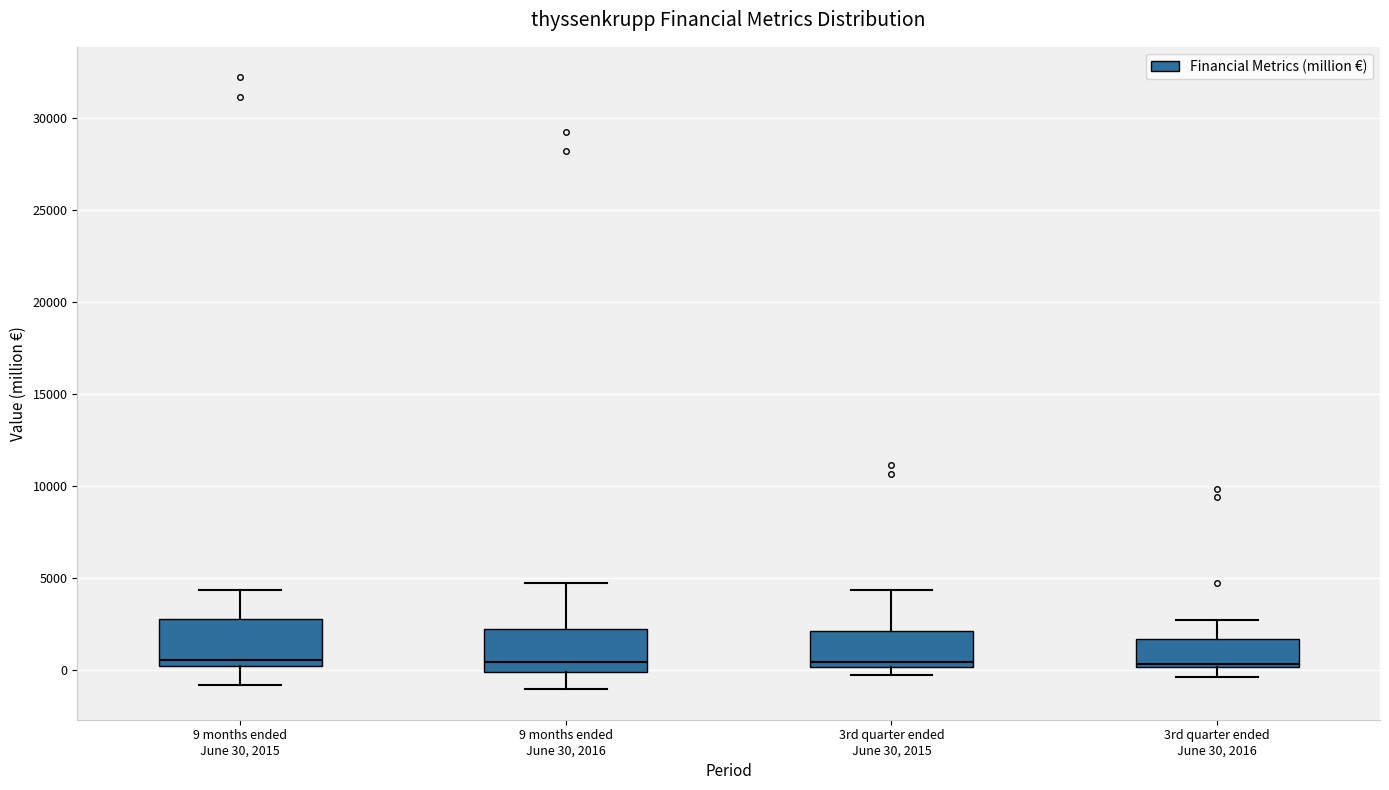

Reading left to right, read every box against the y-axis: the position of its median line, the range the box covers, and the ends of its whiskers. The values are not printed on the chart, so give them approximately, as read against the axis.

9 months ended June 30, 2015: median 500, box 0 to 3000, whiskers -1000 to 4500
9 months ended June 30, 2016: median 500, box 0 to 2000, whiskers -1000 to 5000
3rd quarter ended June 30, 2015: median 500, box 0 to 2000, whiskers 0 (just below the box's lower edge) to 4500
3rd quarter ended June 30, 2016: median 500, box 0 to 1500, whiskers -500 to 2500